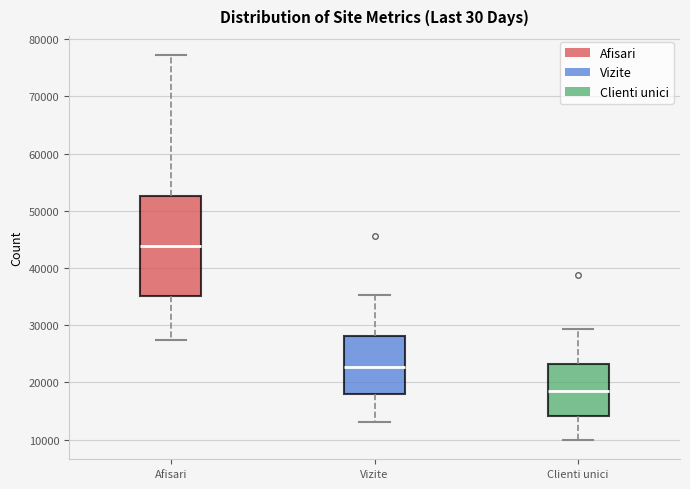

Where does the median line of the box for Vizite sit on the y-axis? The values are not printed on the chart, so give them approximately, as read against the axis.

23000